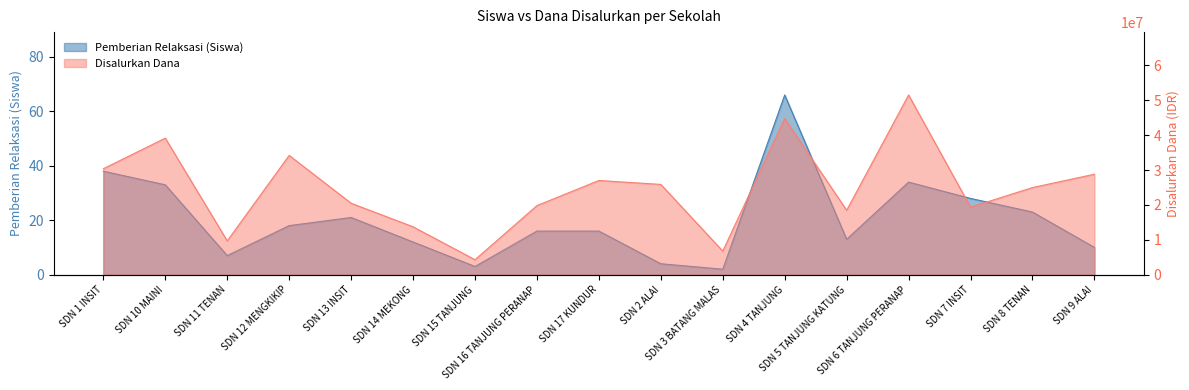

What is the difference between the maximum and minimum values in the Disalurkan Dana series?

47250000